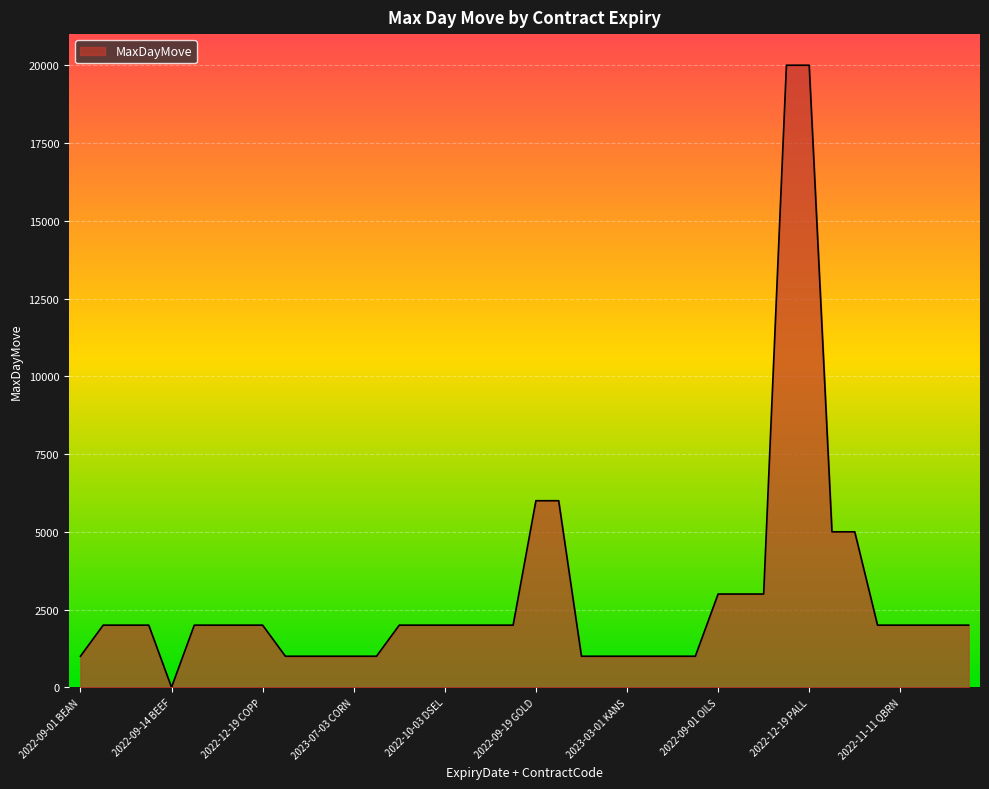

What is the difference between the maximum and minimum values?

19998